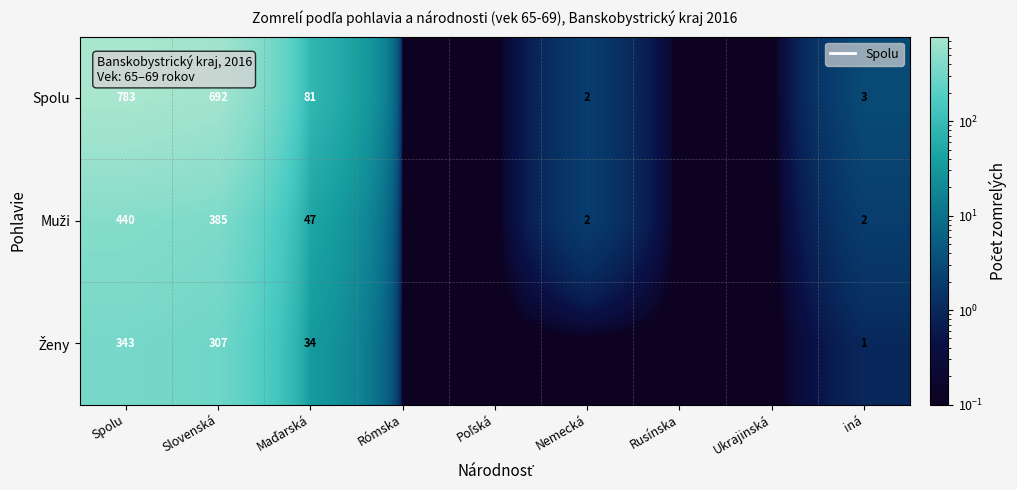

What is the difference between the second highest and second lowest values in the Muži series?

385.0